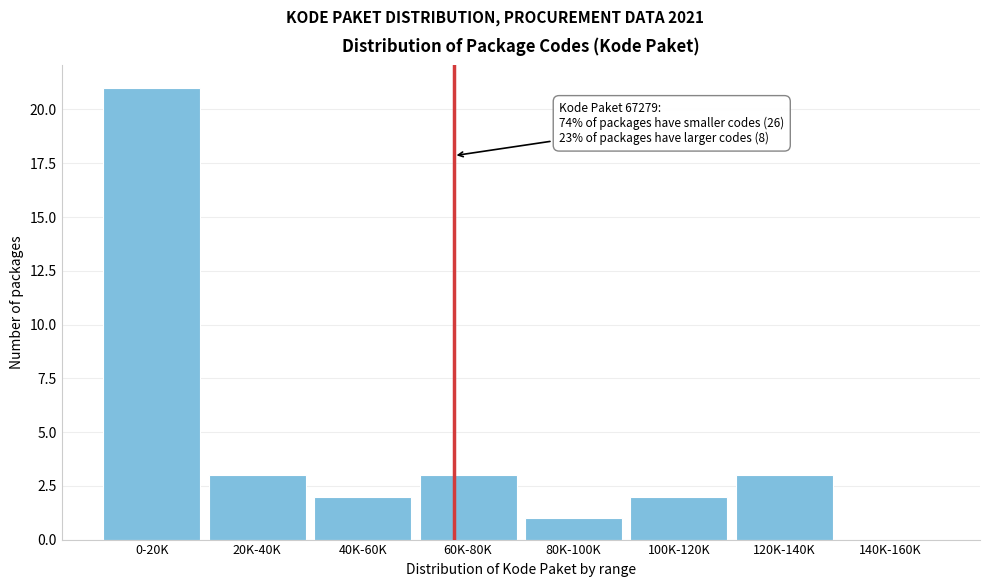

Reading left to right, transcribe all the data shown in this chart.

0-20K=21	20K-40K=3	40K-60K=2	60K-80K=3	80K-100K=1	100K-120K=2	120K-140K=3	140K-160K=0